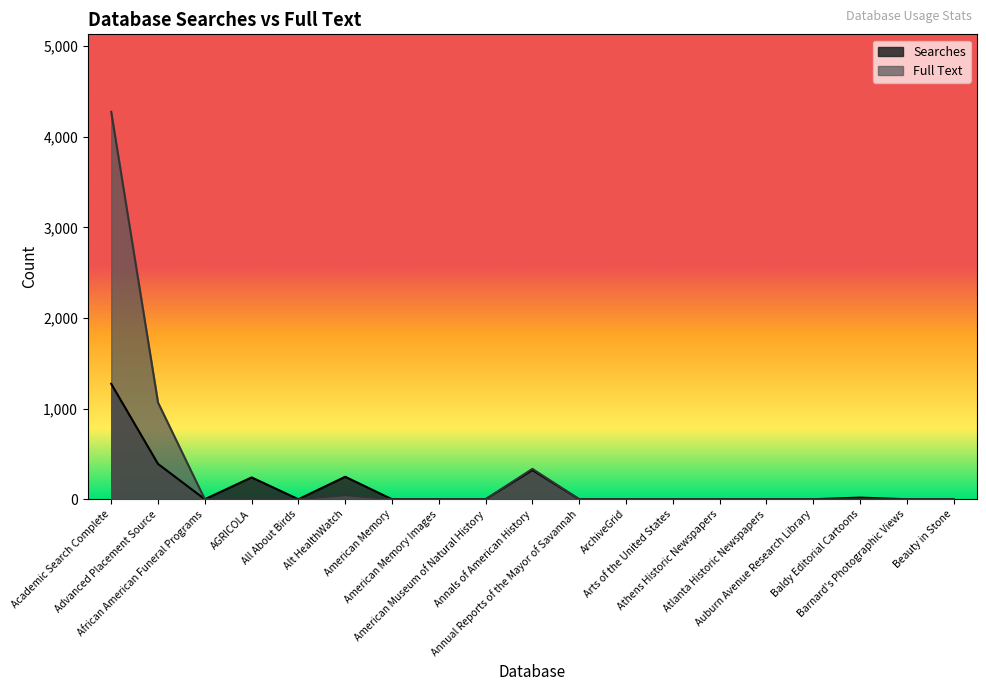

Count the number of data series in this chart.

2